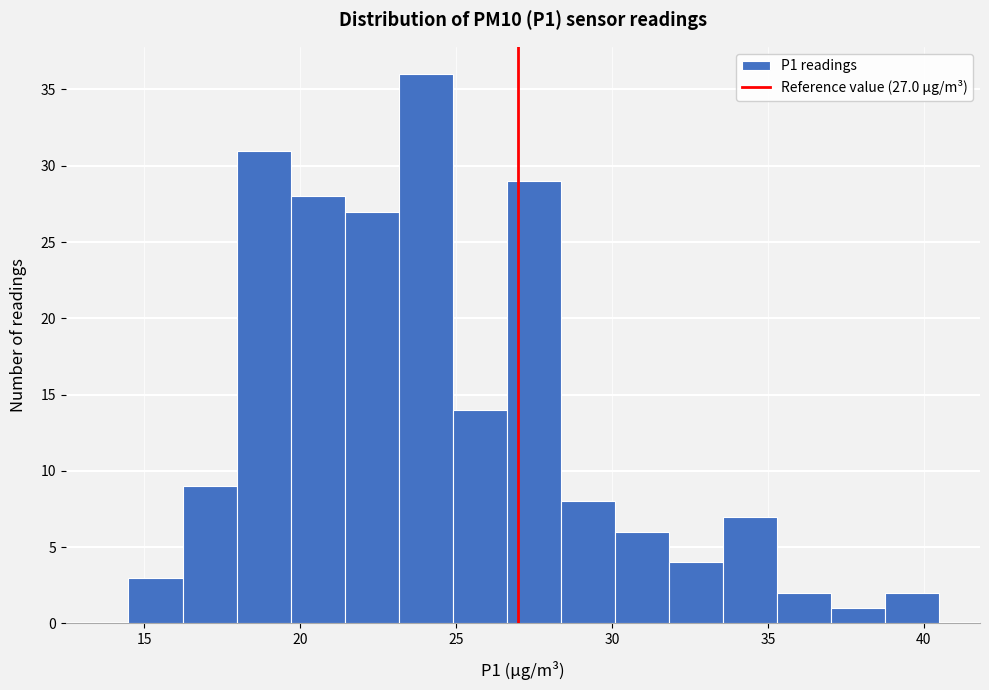

Around what value on the x-axis is the tallest bar? Give the approximate position of its centre, as read against the axis.

24.0